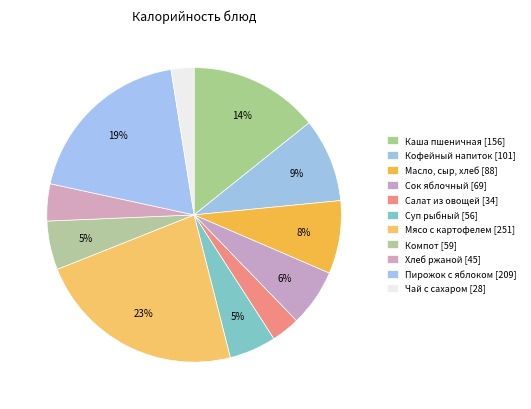

How many segments does this pie chart have?

11